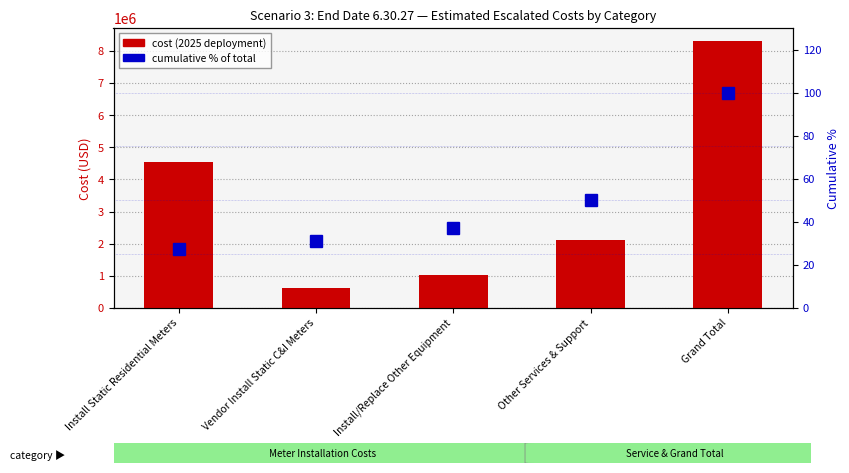

Which series has the largest total across all categories?

cost (2025)